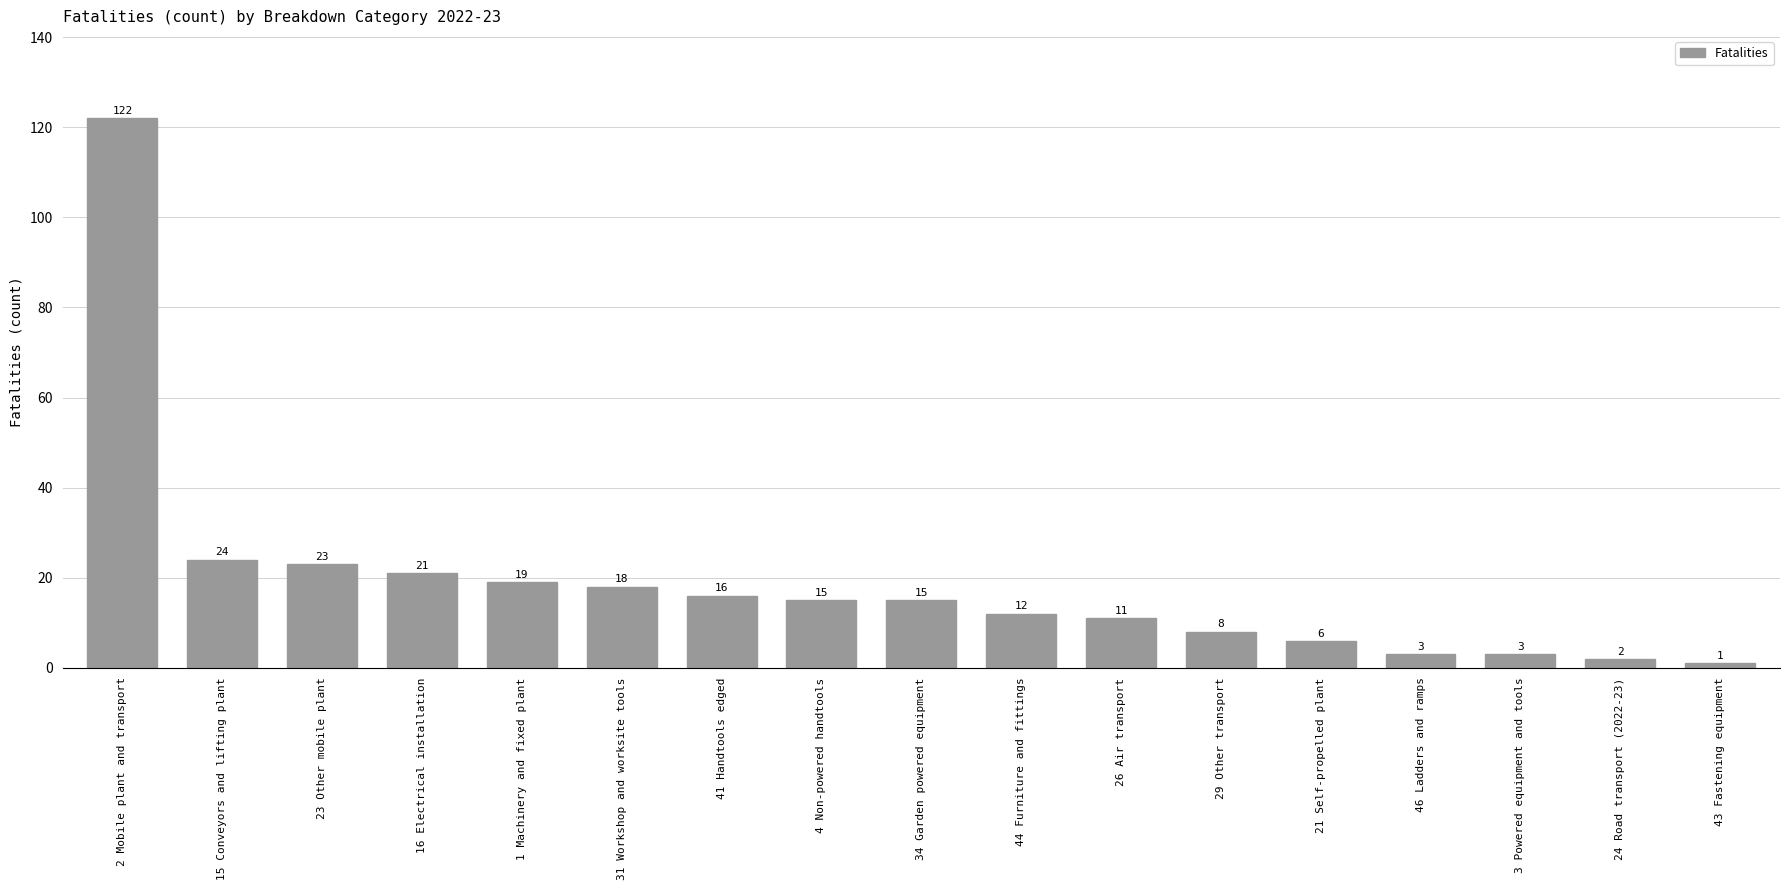

What is the maximum value shown in the chart?

122